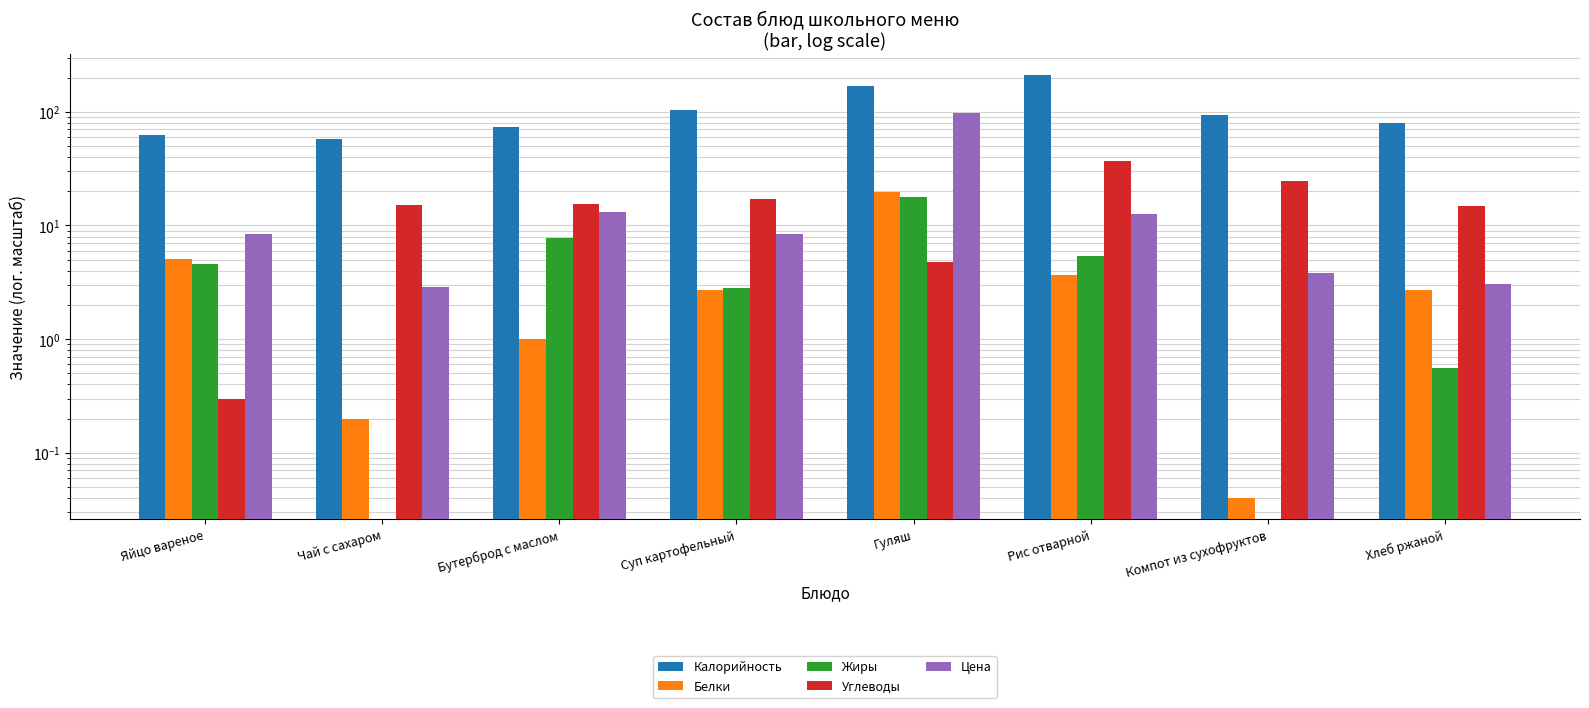

At which label does Углеводы first exceed 15?

Бутерброд с маслом